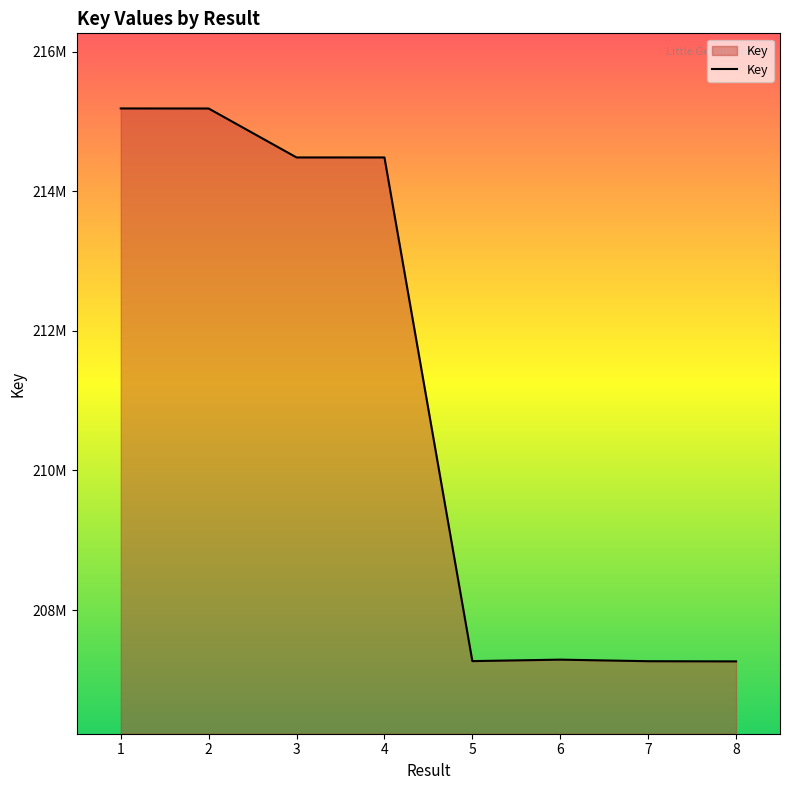

What value does the data have at 7, to the nearest 100?

207267800